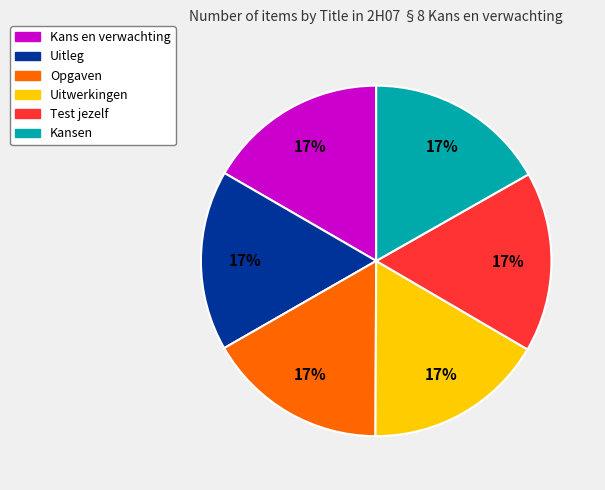

Is the sum of Kansen and Kans en verwachting greater than half?

No